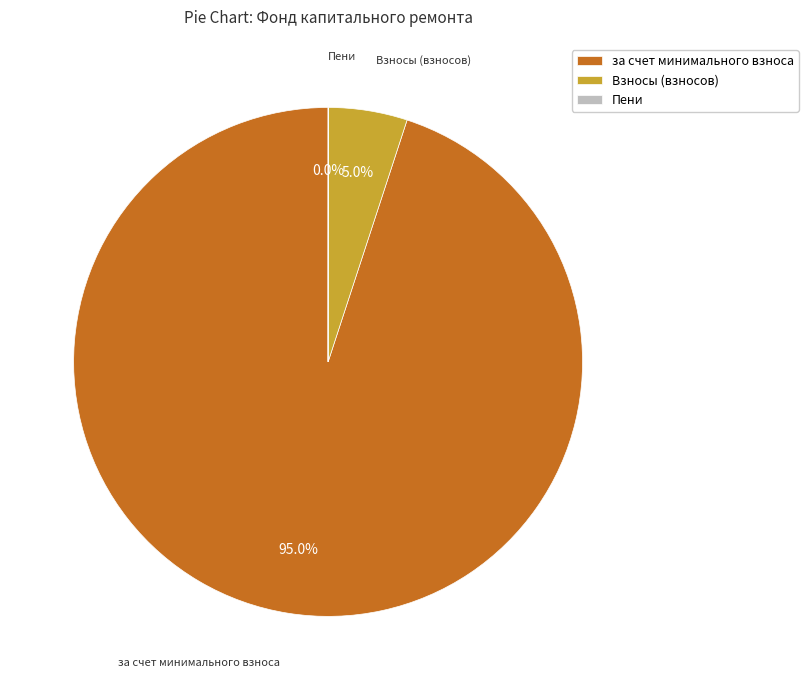

What percentage is NOT represented by за счет минимального взноса?

5.0%